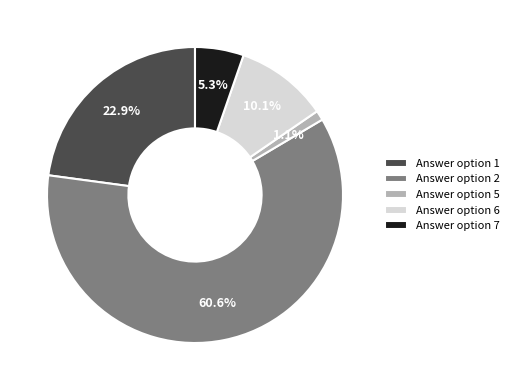

To the nearest percent, what is the average slice percentage?

20%